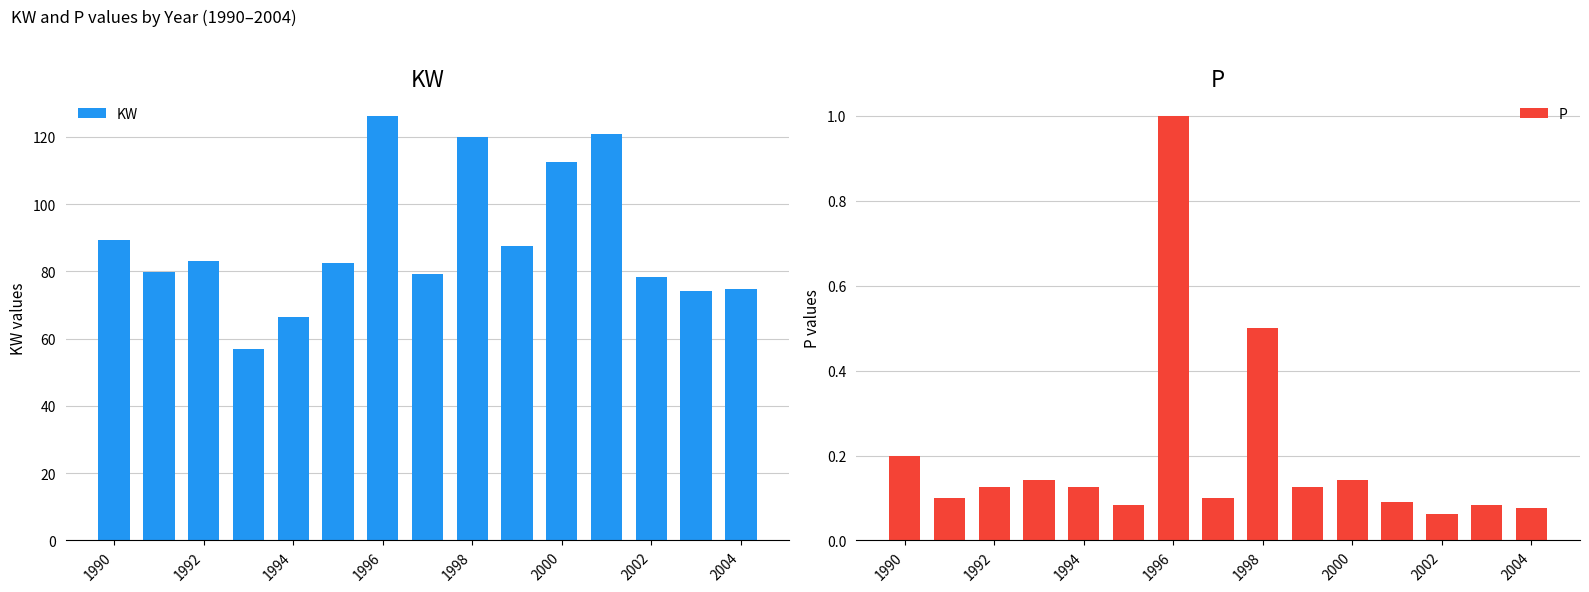

Are the bars grouped side by side (vs. stacked)?

Yes